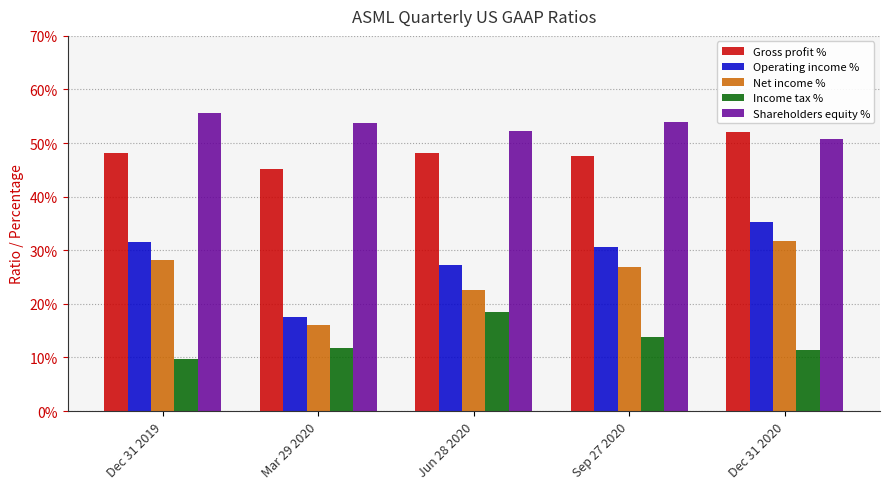

Reading left to right, transcribe all the data shown in this chart.

Gross profit %: Dec 31 2019=0.5	Mar 29 2020=0.5	Jun 28 2020=0.5	Sep 27 2020=0.5	Dec 31 2020=0.5
Operating income %: Dec 31 2019=0.3	Mar 29 2020=0.2	Jun 28 2020=0.3	Sep 27 2020=0.3	Dec 31 2020=0.4
Net income %: Dec 31 2019=0.3	Mar 29 2020=0.2	Jun 28 2020=0.2	Sep 27 2020=0.3	Dec 31 2020=0.3
Income tax %: Dec 31 2019=0.1	Mar 29 2020=0.1	Jun 28 2020=0.2	Sep 27 2020=0.1	Dec 31 2020=0.1
Shareholders equity %: Dec 31 2019=0.6	Mar 29 2020=0.5	Jun 28 2020=0.5	Sep 27 2020=0.5	Dec 31 2020=0.5